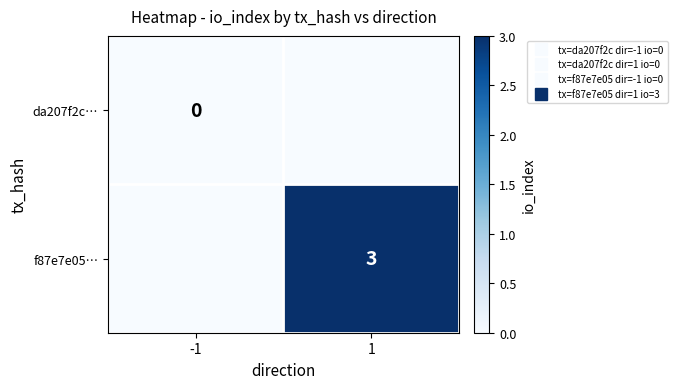

What is the greatest value displayed?

3